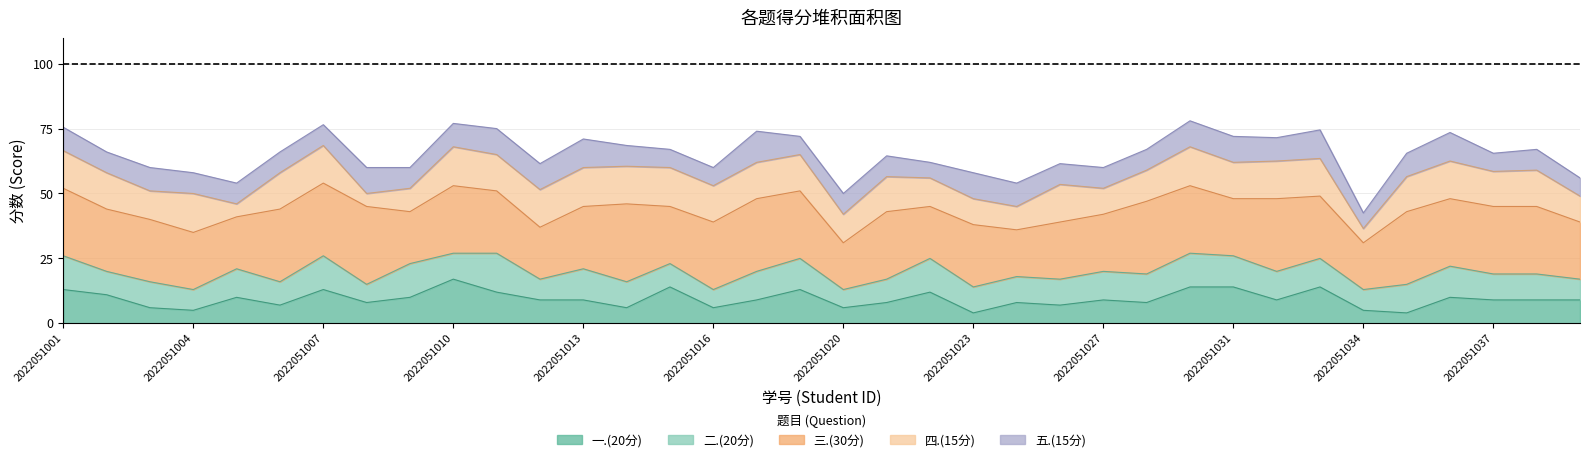

Reading left to right, transcribe all the data shown in this chart.

一.(20分): 13.0	11.0	6.0	5.0	10.0	7.0	13.0	8.0	10.0	17.0	12.0	9.0	9.0	6.0	14.0	6.0	9.0	13.0	6.0	8.0	12.0	4.0	8.0	7.0	9.0	8.0	14.0	14.0	9.0	14.0	5.0	4.0	10.0	9.0	9.0	9.0
二.(20分): 13.0	9.0	10.0	8.0	11.0	9.0	13.0	7.0	13.0	10.0	15.0	8.0	12.0	10.0	9.0	7.0	11.0	12.0	7.0	9.0	13.0	10.0	10.0	10.0	11.0	11.0	13.0	12.0	11.0	11.0	8.0	11.0	12.0	10.0	10.0	8.0
三.(30分): 26.0	24.0	24.0	22.0	20.0	28.0	28.0	30.0	20.0	26.0	24.0	20.0	24.0	30.0	22.0	26.0	28.0	26.0	18.0	26.0	20.0	24.0	18.0	22.0	22.0	28.0	26.0	22.0	28.0	24.0	18.0	28.0	26.0	26.0	26.0	22.0
四.(15分): 14.5	14.0	11.0	15.0	5.0	14.0	14.5	5.0	9.0	15.0	14.0	14.5	15.0	14.5	15.0	14.0	14.0	14.0	11.0	13.5	11.0	10.0	9.0	14.5	10.0	12.0	15.0	14.0	14.5	14.5	5.5	13.5	14.5	13.5	14.0	10.0
五.(15分): 9.0	8.0	9.0	8.0	8.0	8.0	8.0	10.0	8.0	9.0	10.0	10.0	11.0	8.0	7.0	7.0	12.0	7.0	8.0	8.0	6.0	10.0	9.0	8.0	8.0	8.0	10.0	10.0	9.0	11.0	6.0	9.0	11.0	7.0	8.0	7.0
总分: 75.5	66.0	60.0	58.0	54.0	66.0	76.5	60.0	60.0	77.0	75.0	61.5	71.0	68.5	67.0	60.0	74.0	72.0	50.0	64.5	62.0	58.0	54.0	61.5	60.0	67.0	78.0	72.0	71.5	74.5	42.5	65.5	73.5	65.5	67.0	56.0